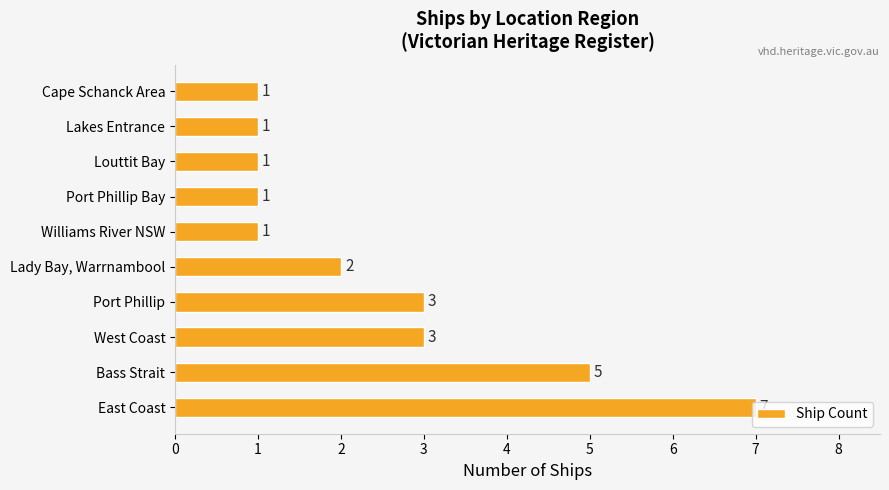

What is the difference between the maximum and minimum values?

6